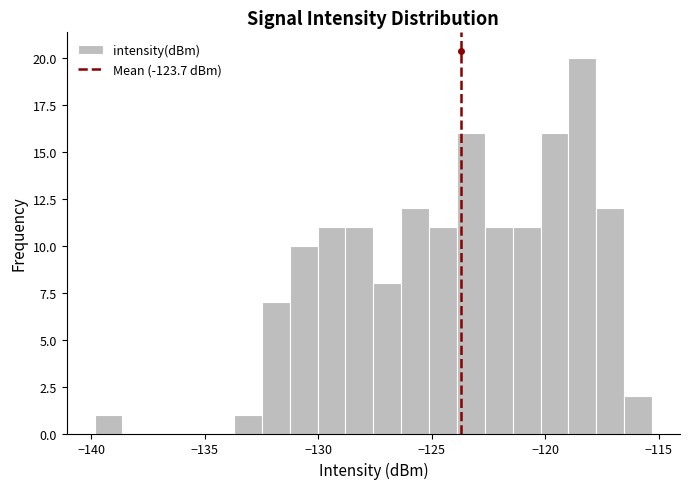

Read against the x-axis, roughly where is the centre of the tallest bar?

-118.5